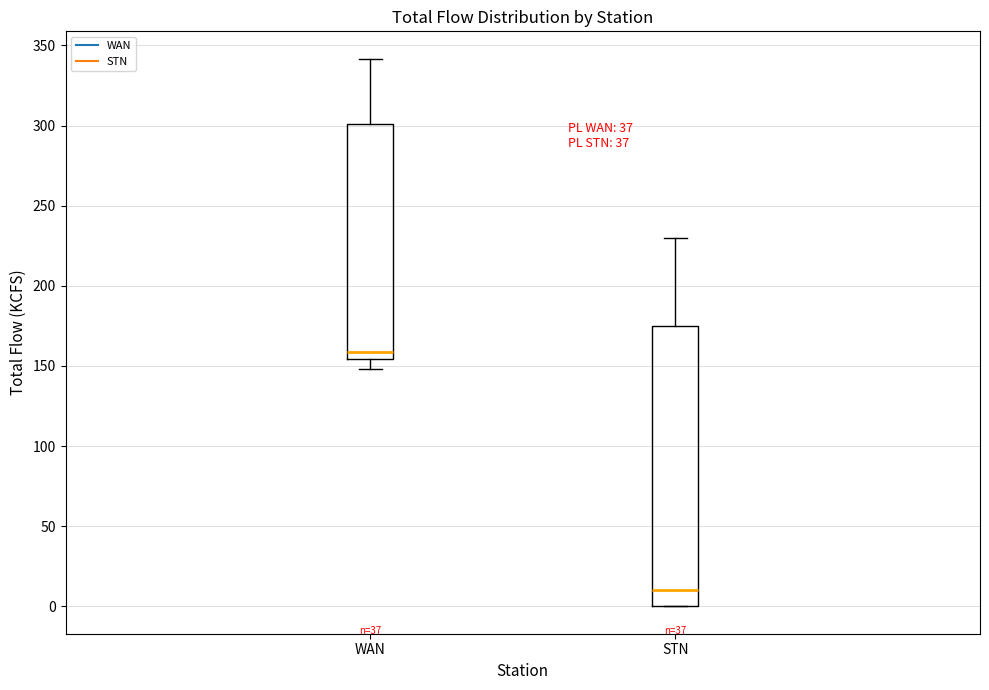

Where does the median line of the box for STN sit on the y-axis? The values are not printed on the chart, so give them approximately, as read against the axis.

10